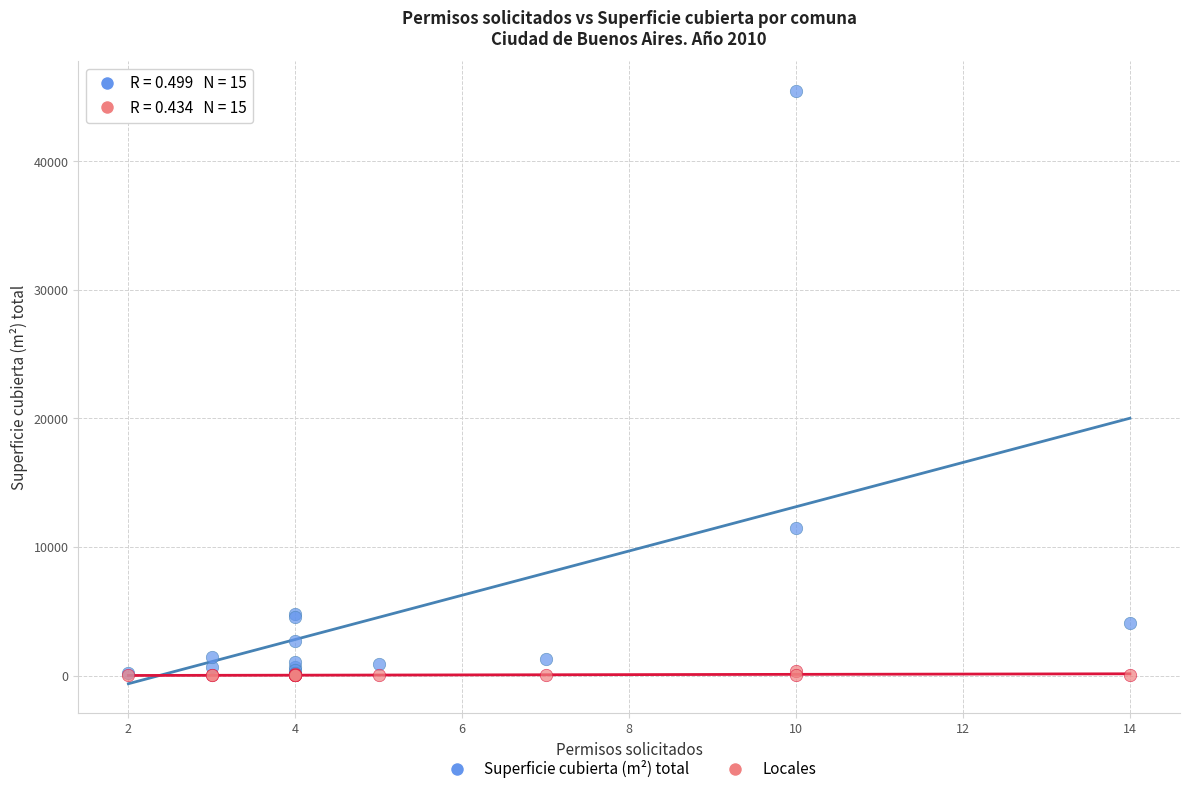

Which series has the widest spread of Y values?

Superficie cubierta (m²) total